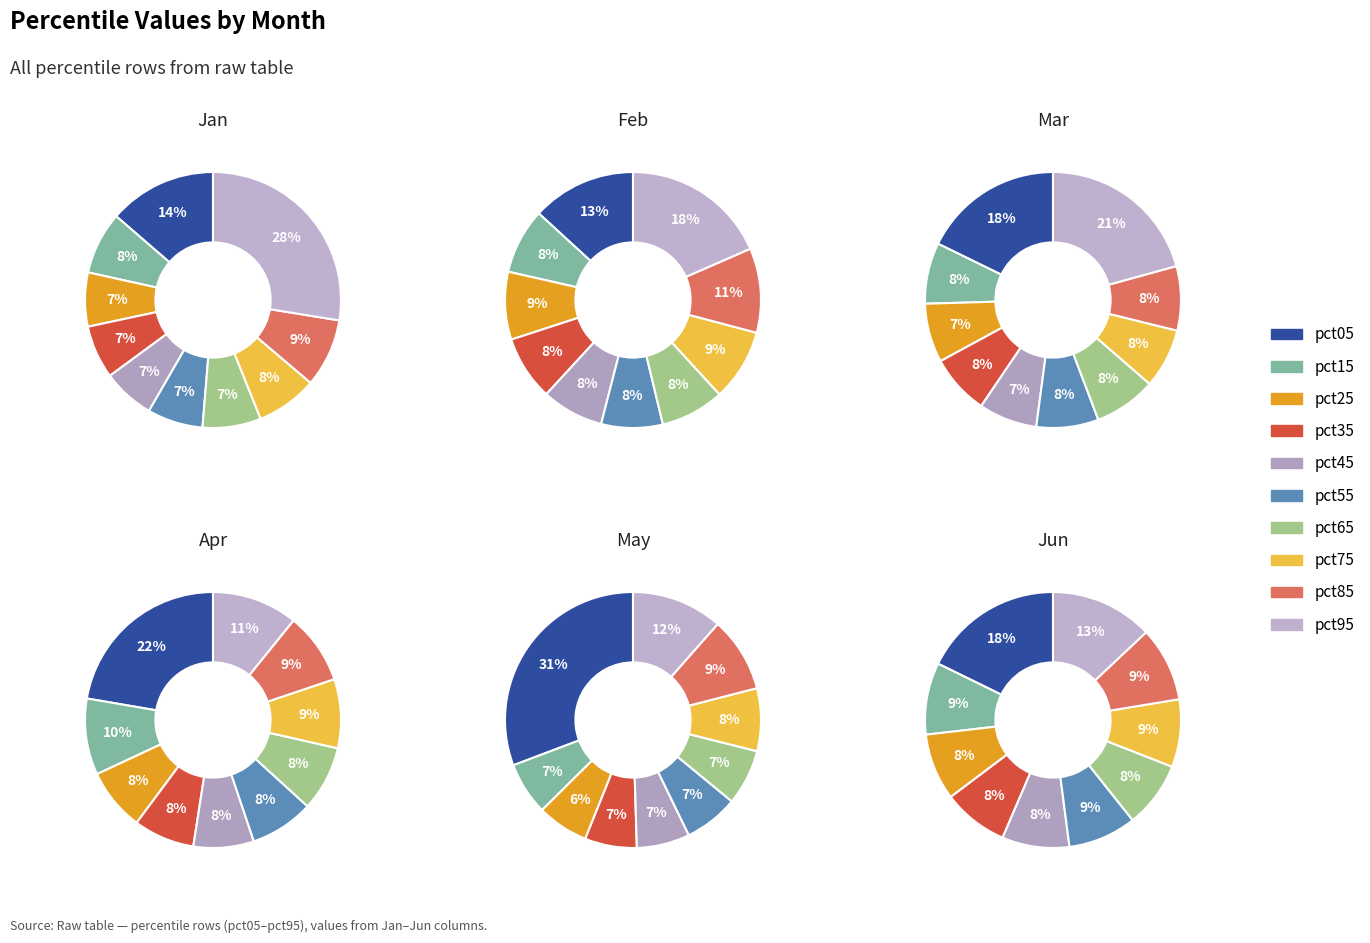

Count the number of slices in the pie.

10